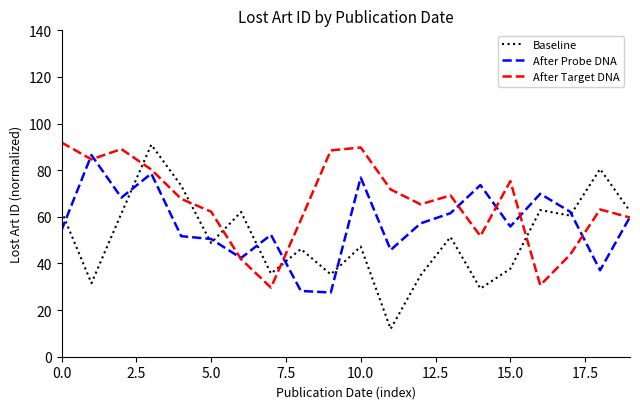

True or false: After Probe DNA and Baseline cross at least once.

True